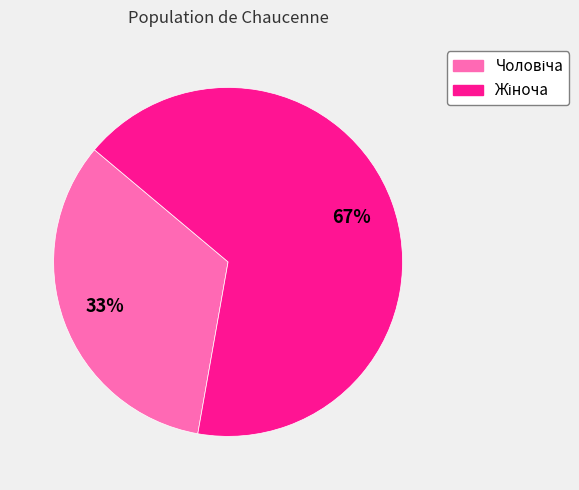

To the nearest percent, what is the average slice percentage?

50%